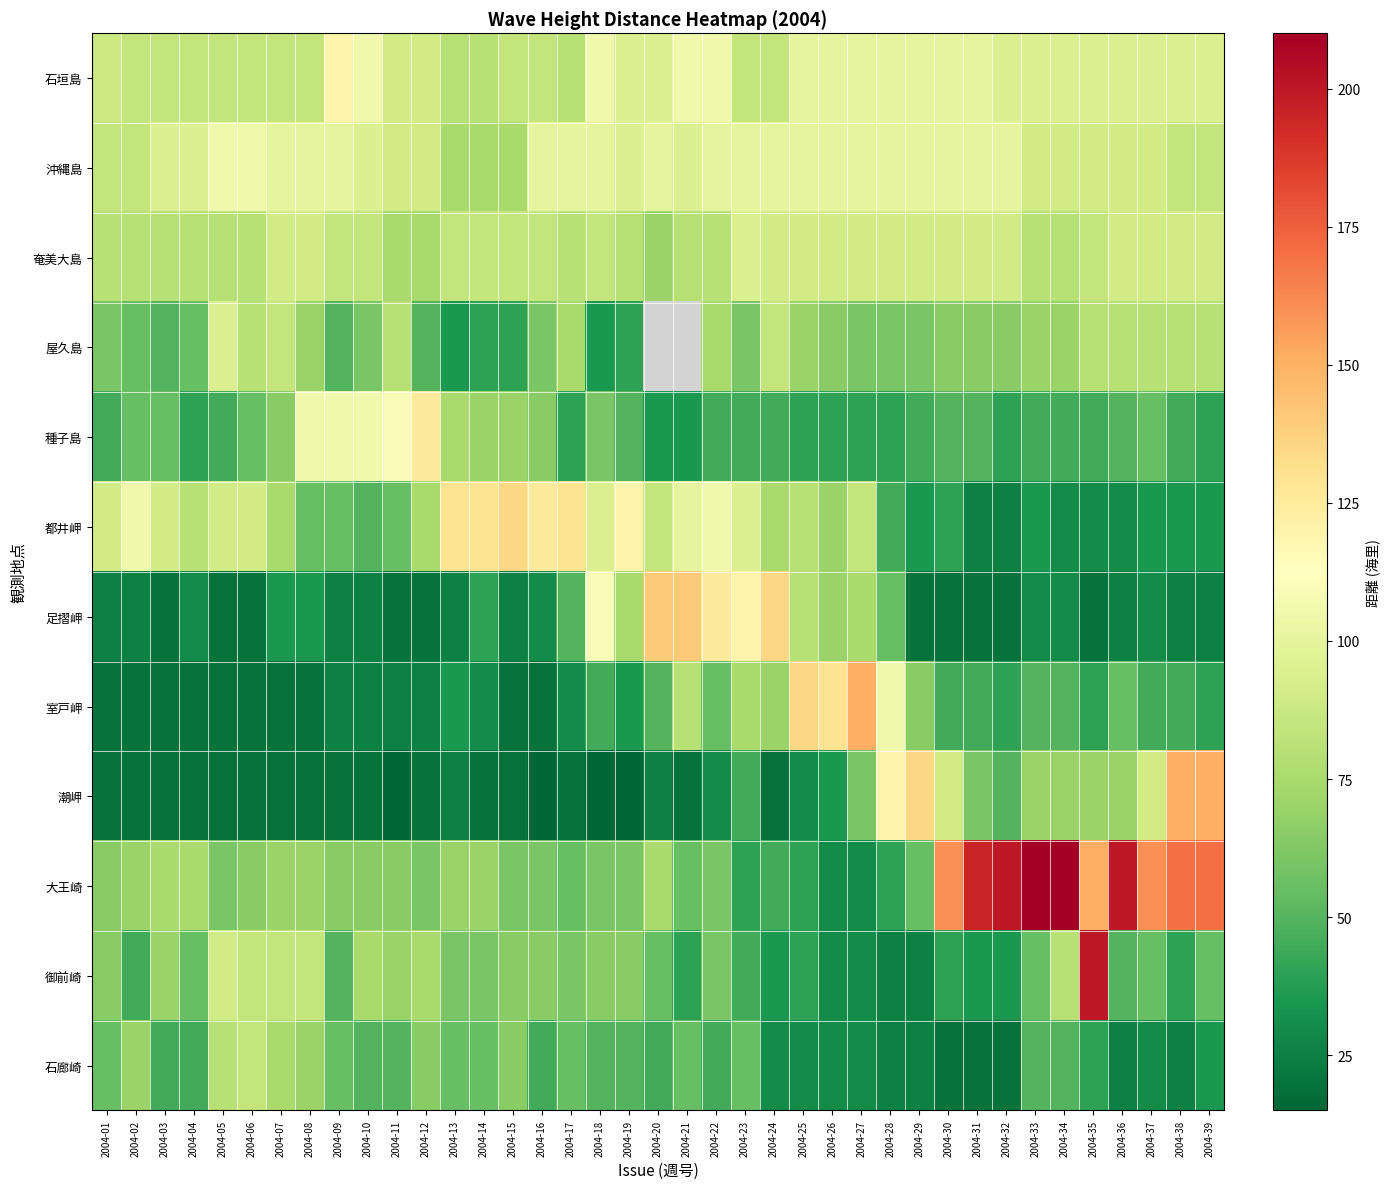

At how many categories does at least one series exceed 63?

39